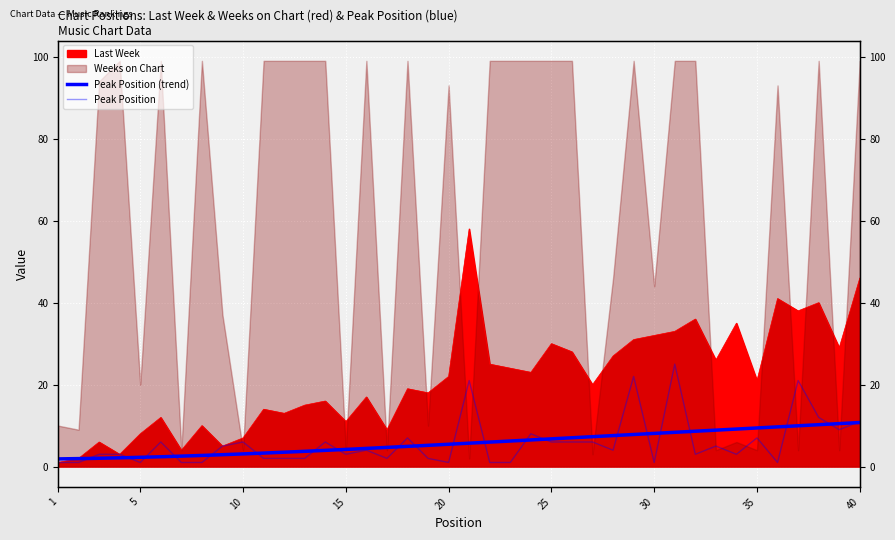

How many values in the Peak Position series exceed 4?

18